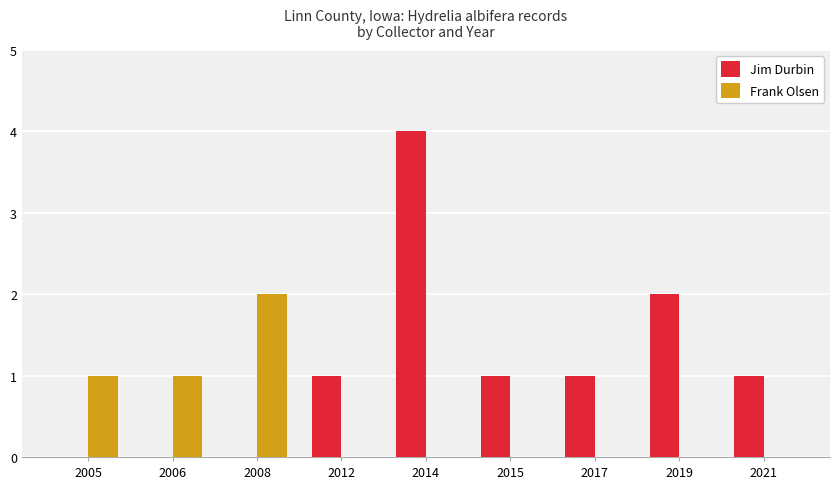

At which category is the sum across all series the highest?

2014